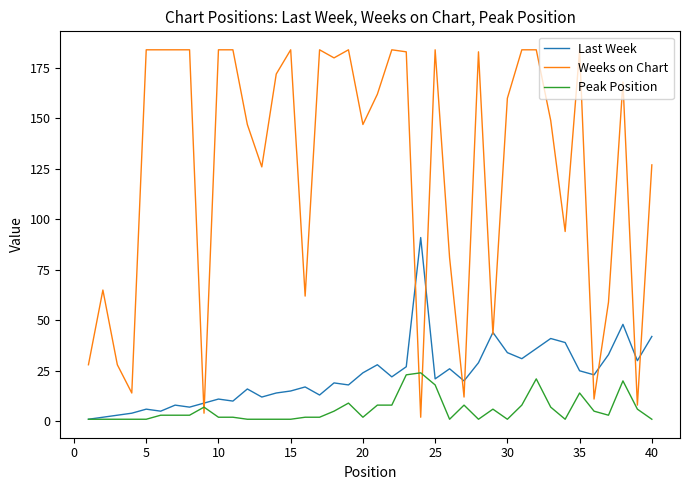

Which series has the largest range (max minus min)?

Weeks on Chart